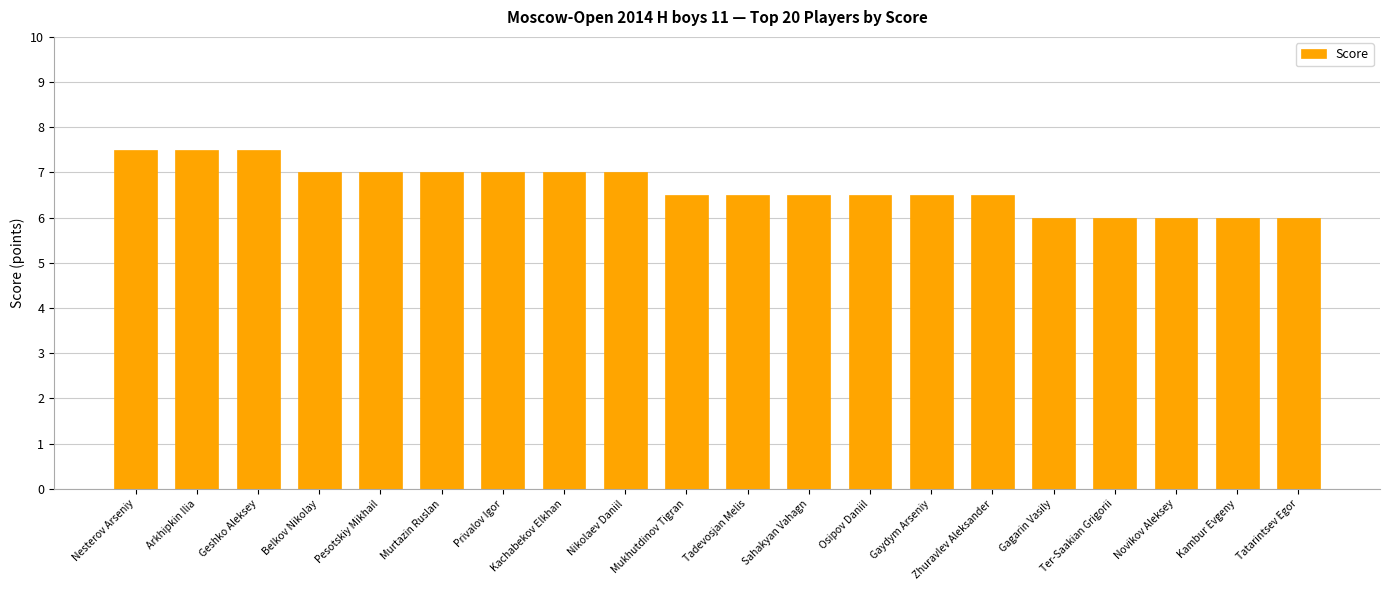

Are the bars grouped side by side (vs. stacked)?

No